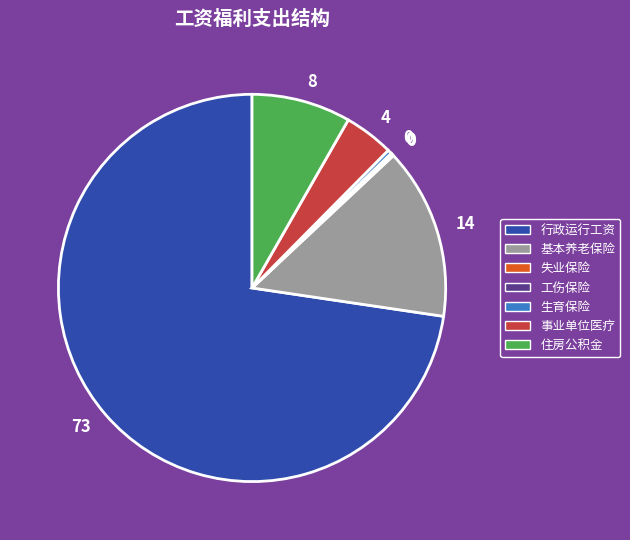

Is there a majority slice in this chart?

Yes